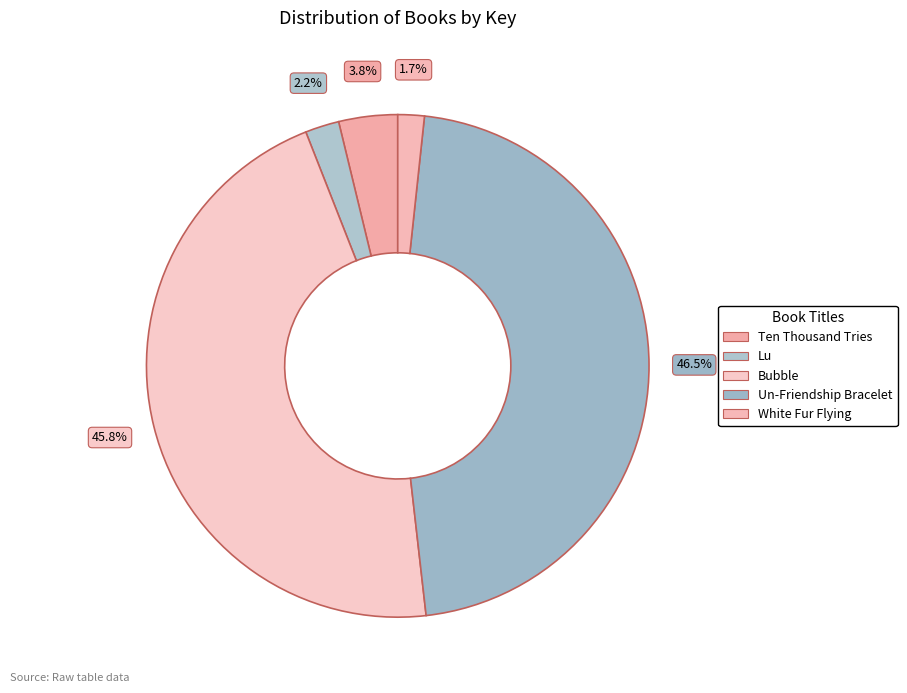

Is there a majority slice in this chart?

No